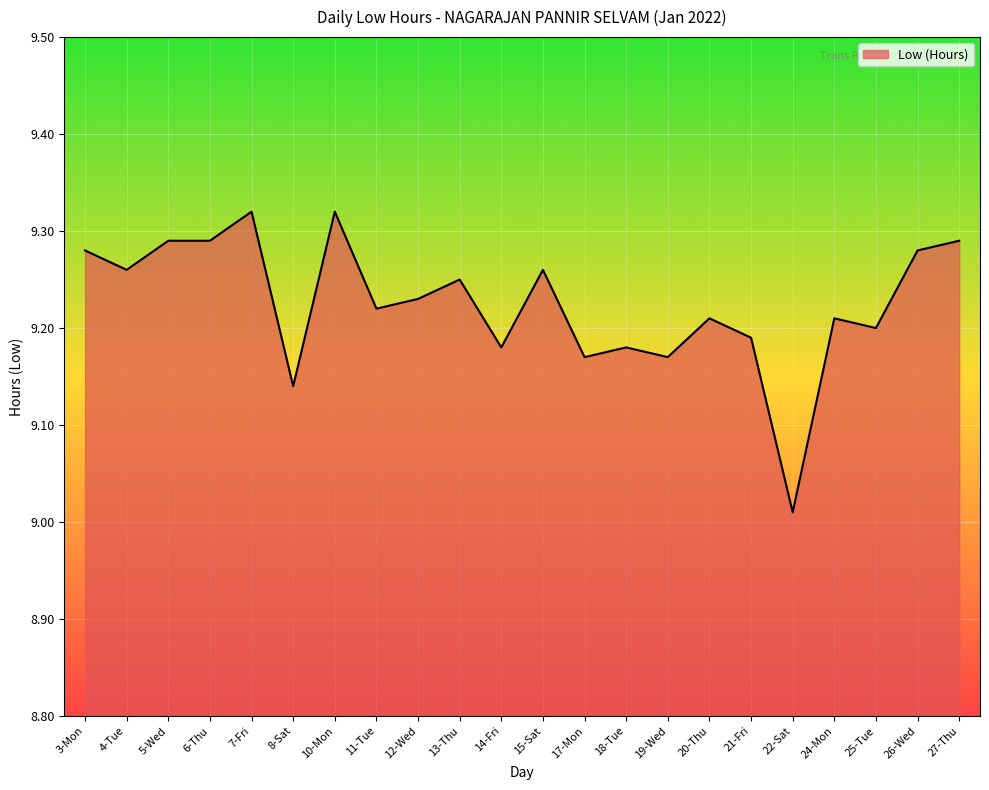

True or false: the data shows 4.1 at 12-Wed.

False